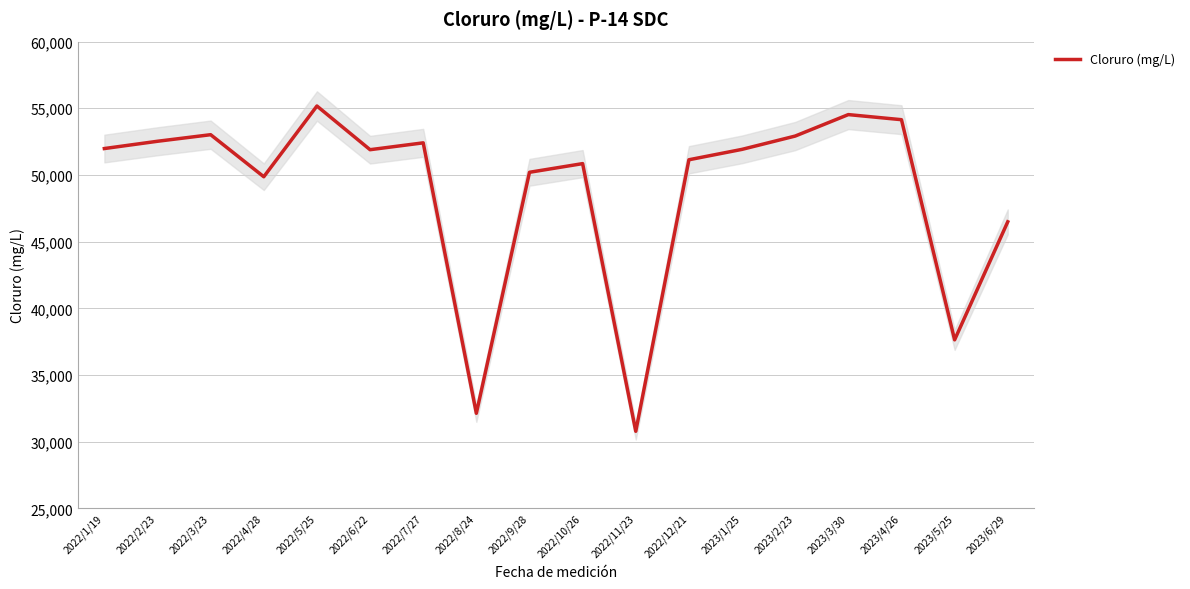

Reading right to left, list all the values displayed in this chart.

46488.4	37637.3	54145.4	54527.8	52918.3	51920.8	51140.5	30779.0	50851.5	50201.6	32127.6	52409.3	51895.4	55171.5	49866.8	53020.4	52527.7	51981.7